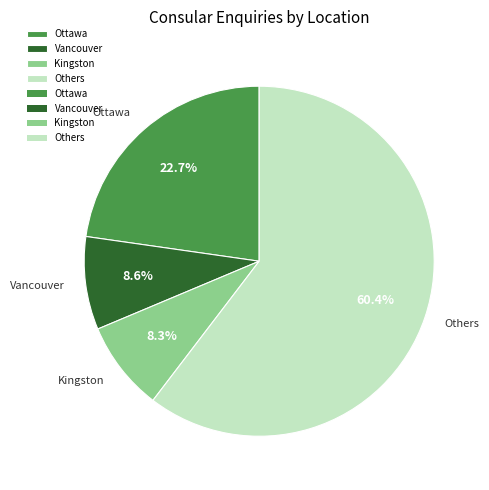

To the nearest percent, what is the average slice percentage?

25%